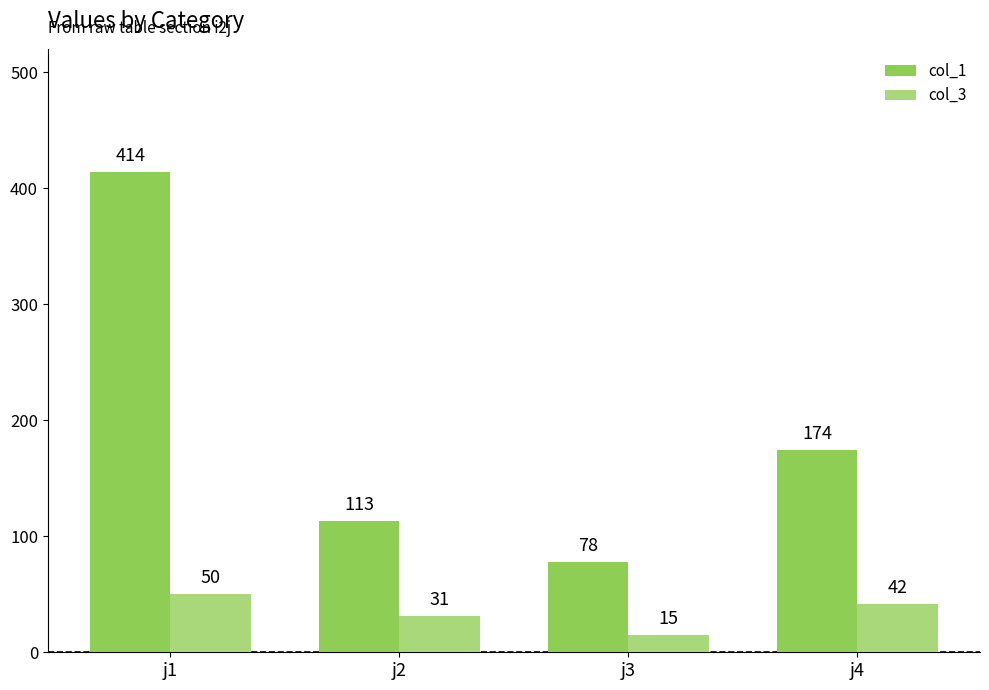

What are all the series names shown in the legend?

col_1, col_3